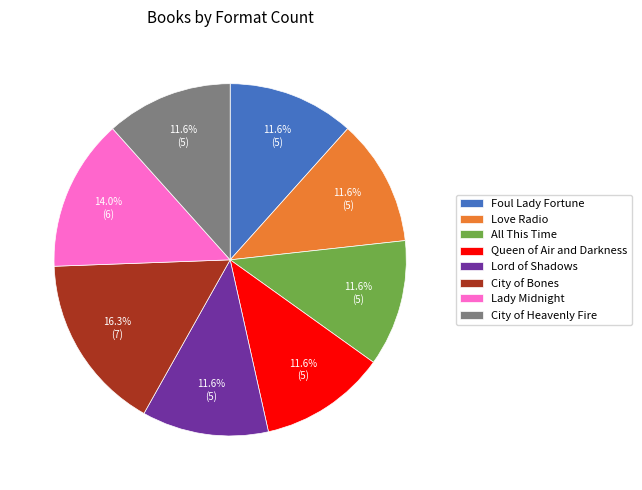

Is it true that Foul Lady Fortune is 1% of the pie?

False